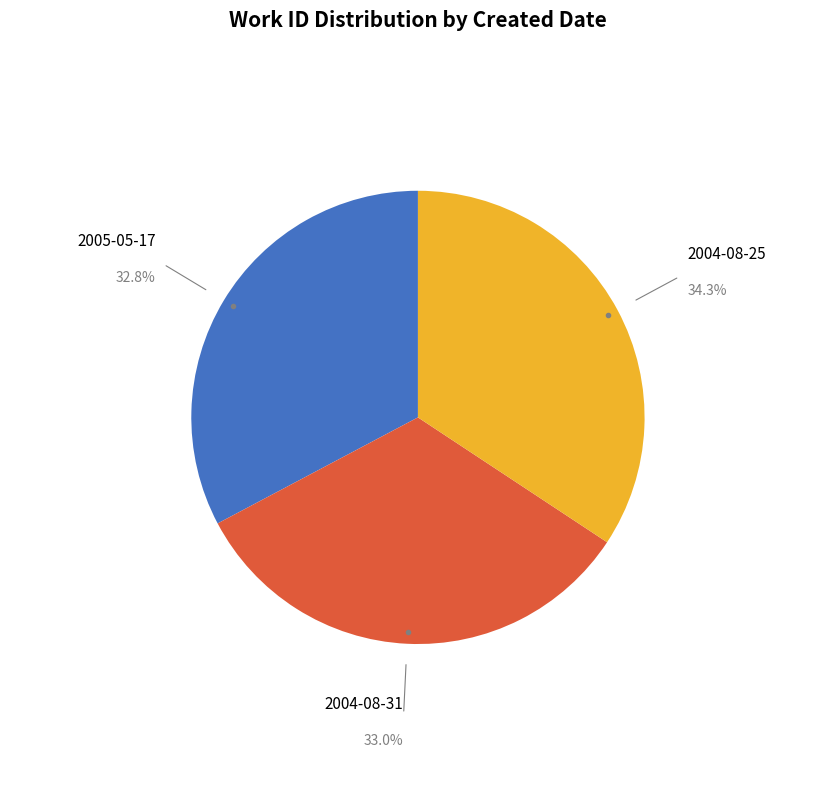

Is there a majority slice in this chart?

No